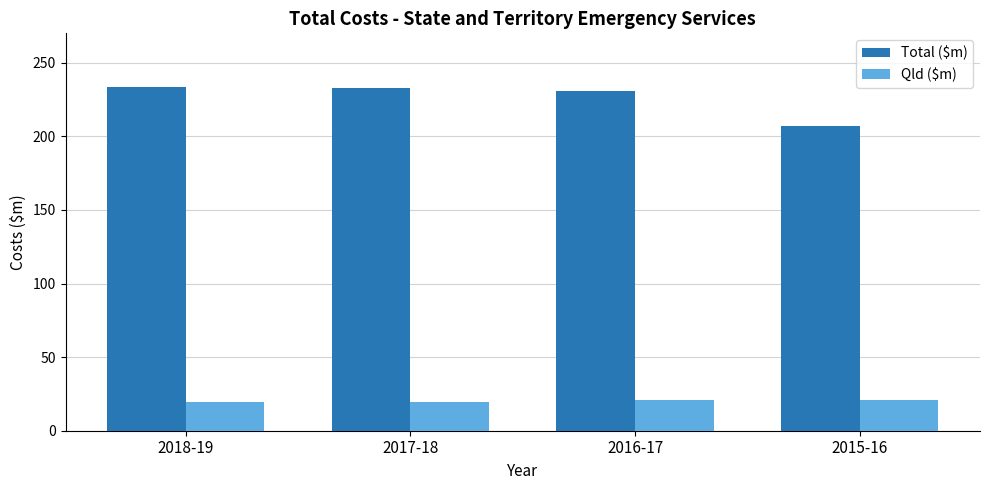

What is the minimum value for Total ($m)?

206.8